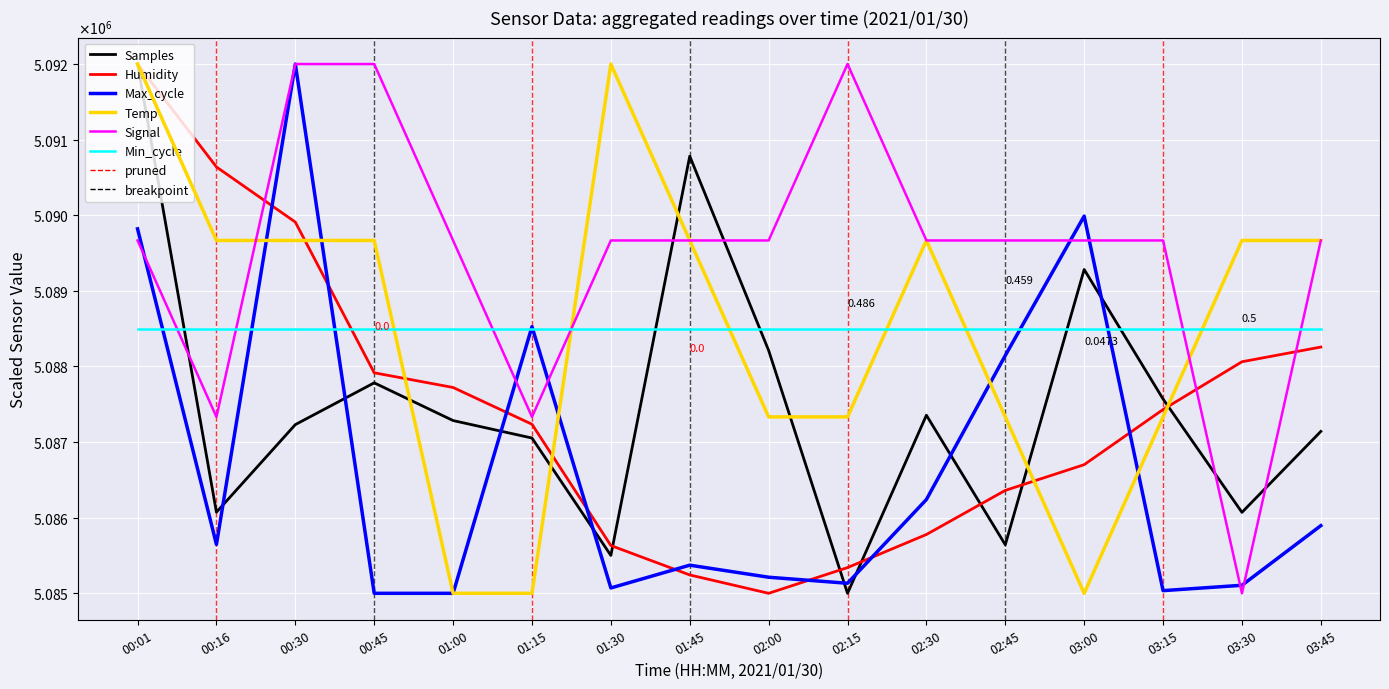

What is the difference between the highest and lowest values at 02:45?

4024.3